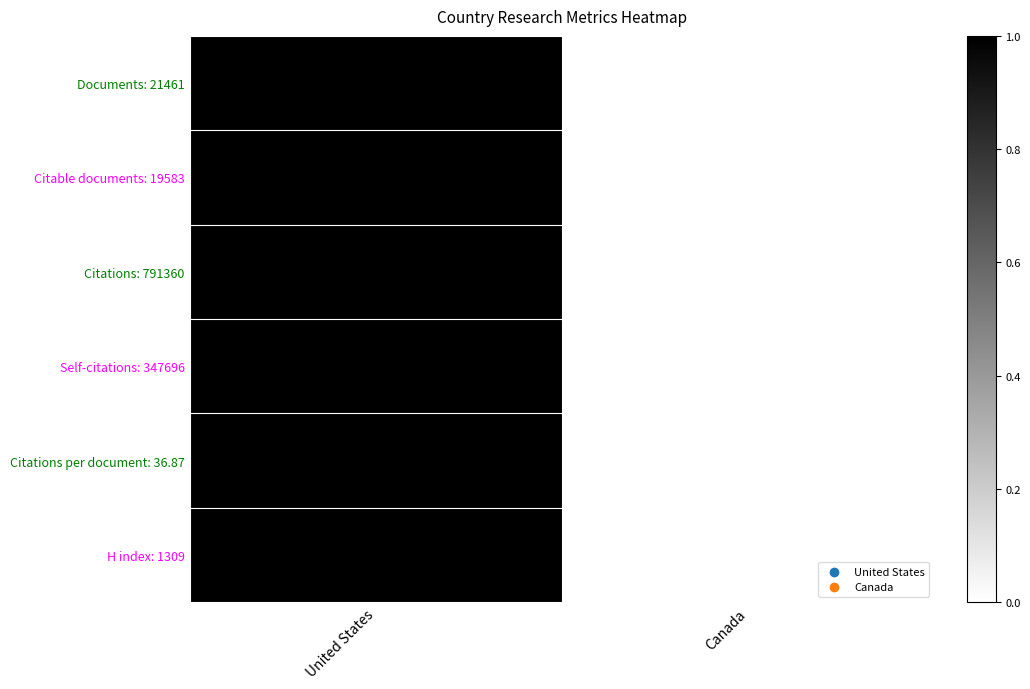

At Canada, list the series in order from largest to smallest.

Documents: 21461, Citable documents: 19583, Citations: 791360, Self-citations: 347696, Citations per document: 36.87, H index: 1309